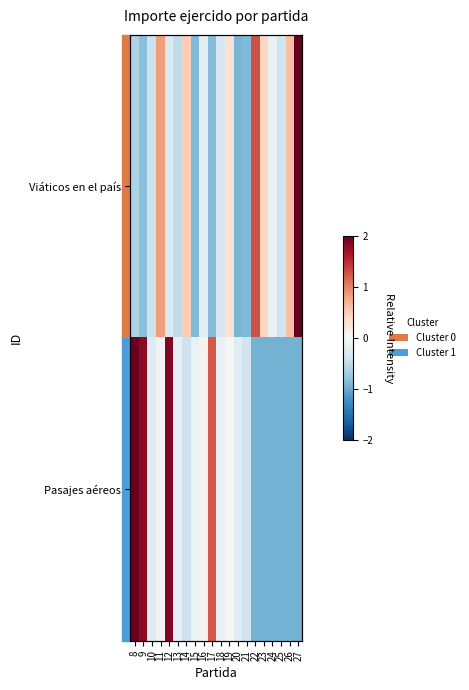

The Viáticos en el país series shows -0.1 at 18. True or false?

False